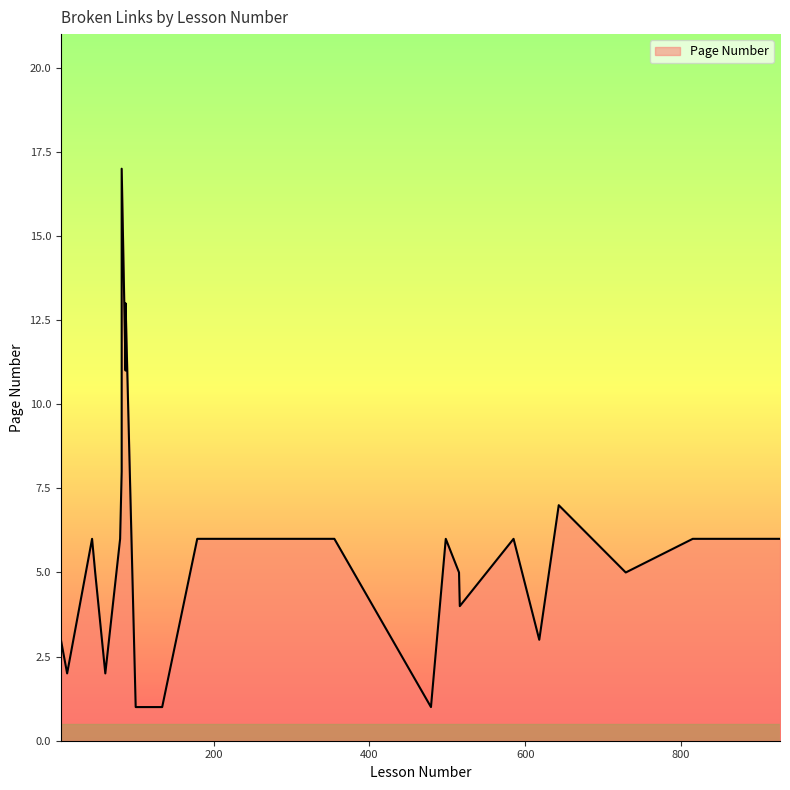

How many categories are shown in the chart?

33